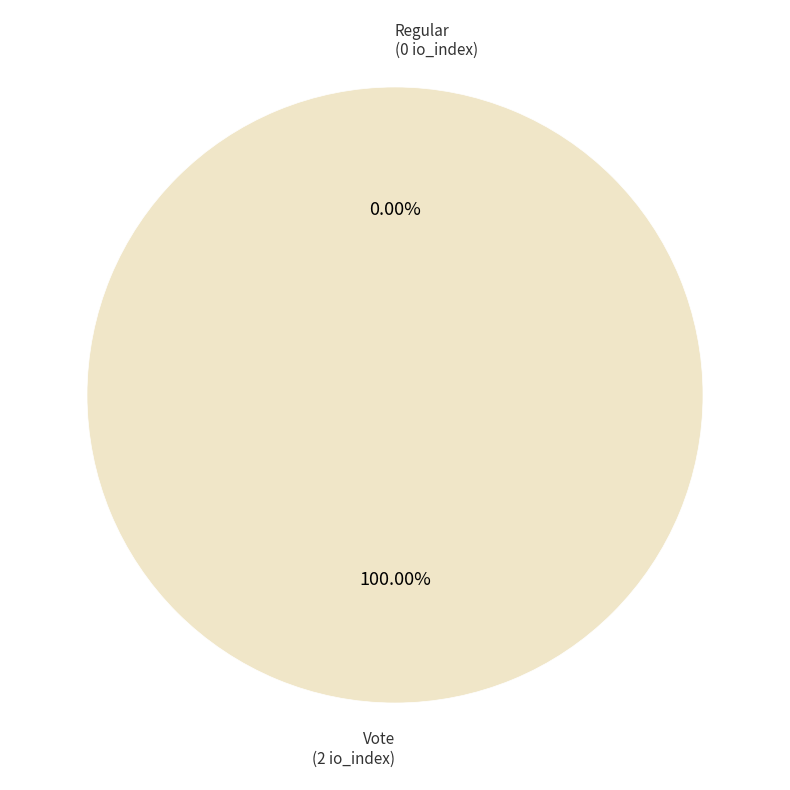

Do Vote (io_index=2) and Regular (io_index=0) together represent more than half of the pie?

Yes